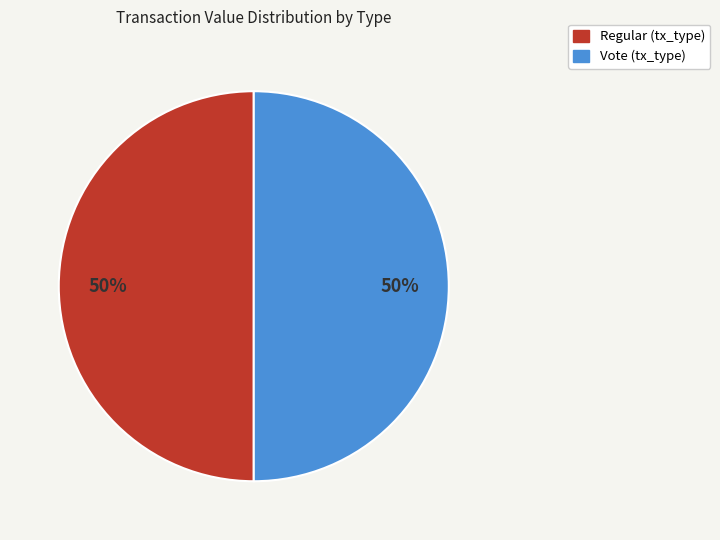

What is the smallest slice in the pie chart?

Regular (io_index=0)